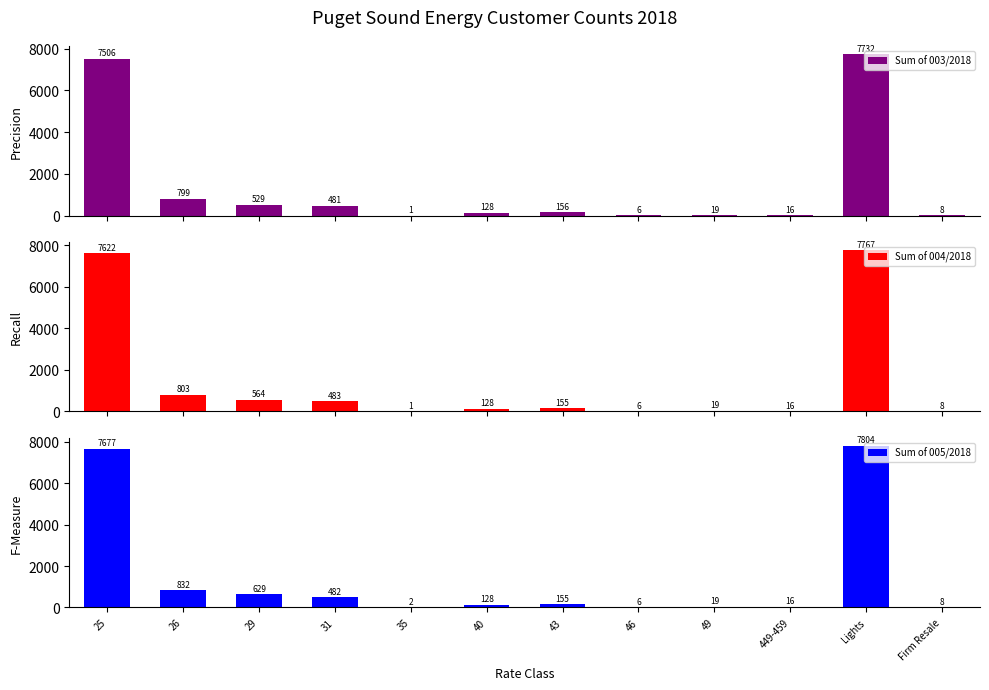

At which label does Sum of 003/2018 reach its peak?

Lights